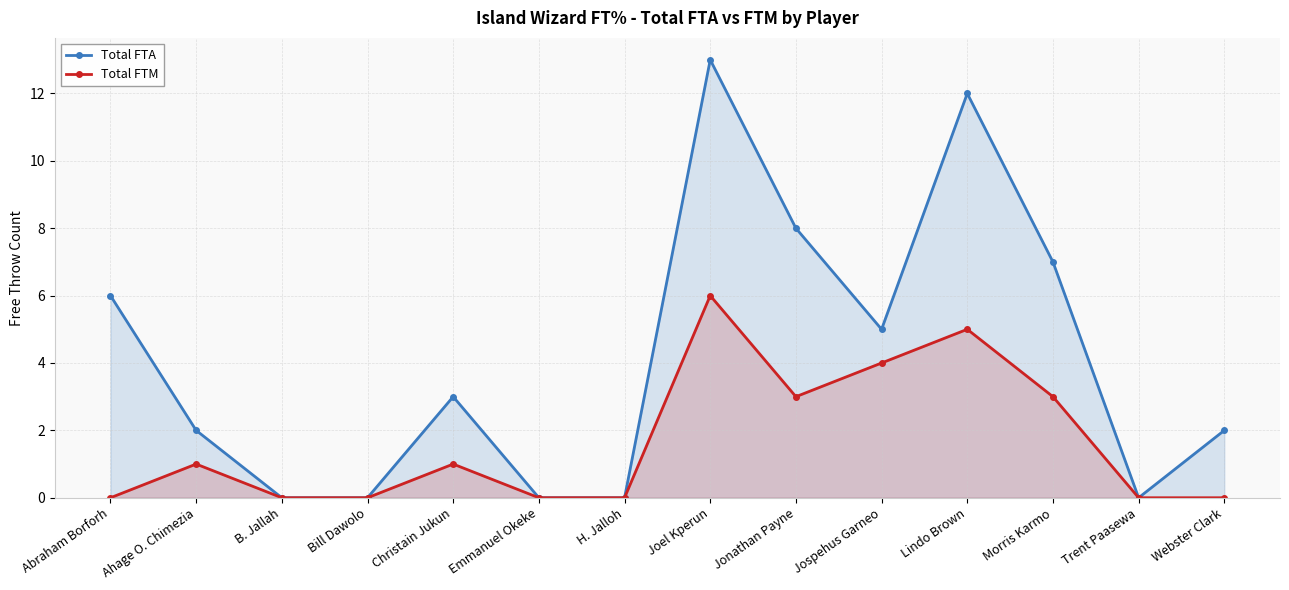

Which series has the widest spread of values?

Total FTA